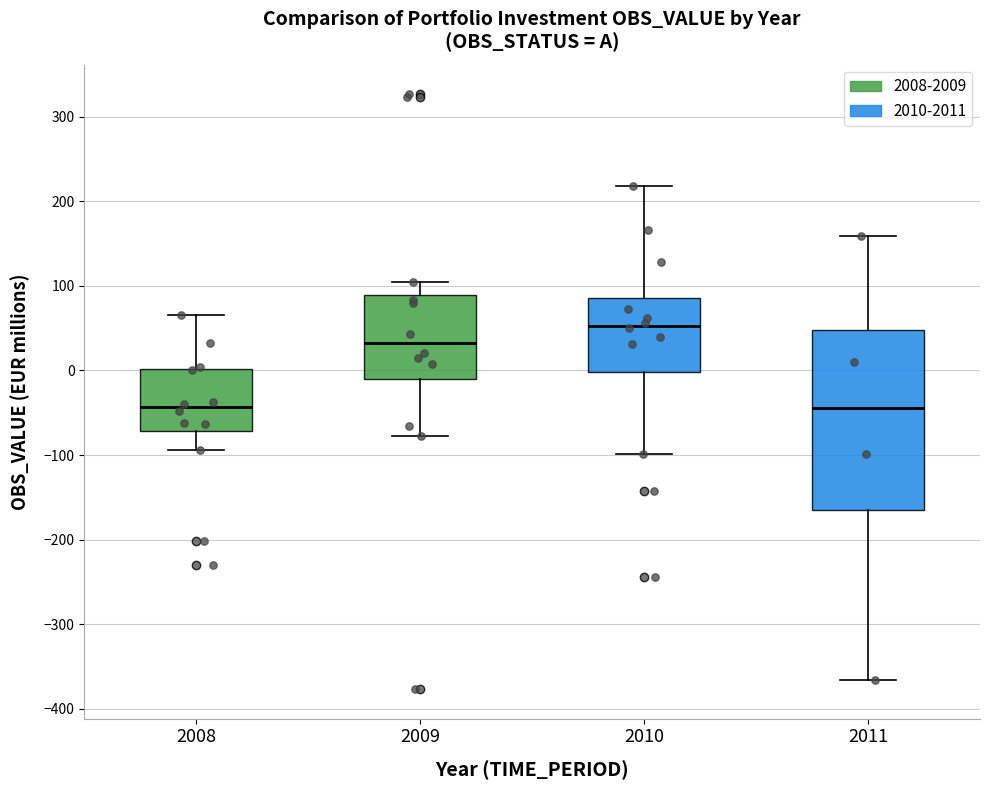

Reading left to right, read every box against the y-axis: the position of its median line, the range the box covers, and the ends of its whiskers. The values are not printed on the chart, so give them approximately, as read against the axis.

2008: median -40, box -70 to 0, whiskers -90 to 70
2009: median 30, box -10 to 90, whiskers -80 to 110
2010: median 50, box 0 to 90, whiskers -100 to 220
2011: median -40, box -170 to 50, whiskers -370 to 160